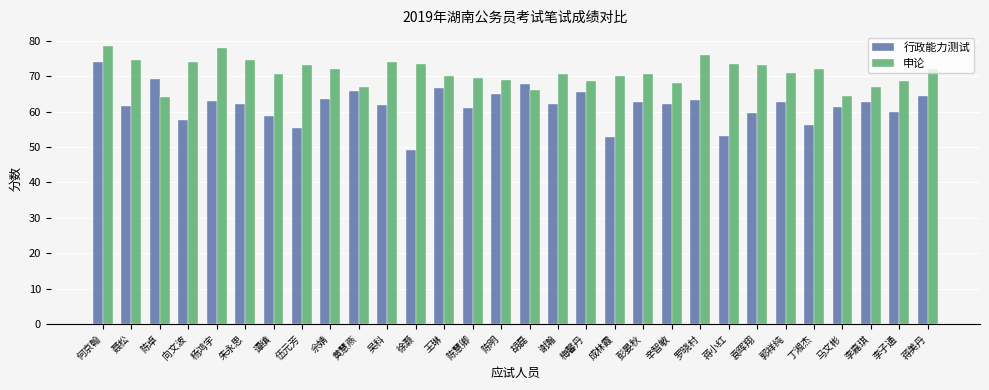

At which category is the sum across all series the highest?

何京翰